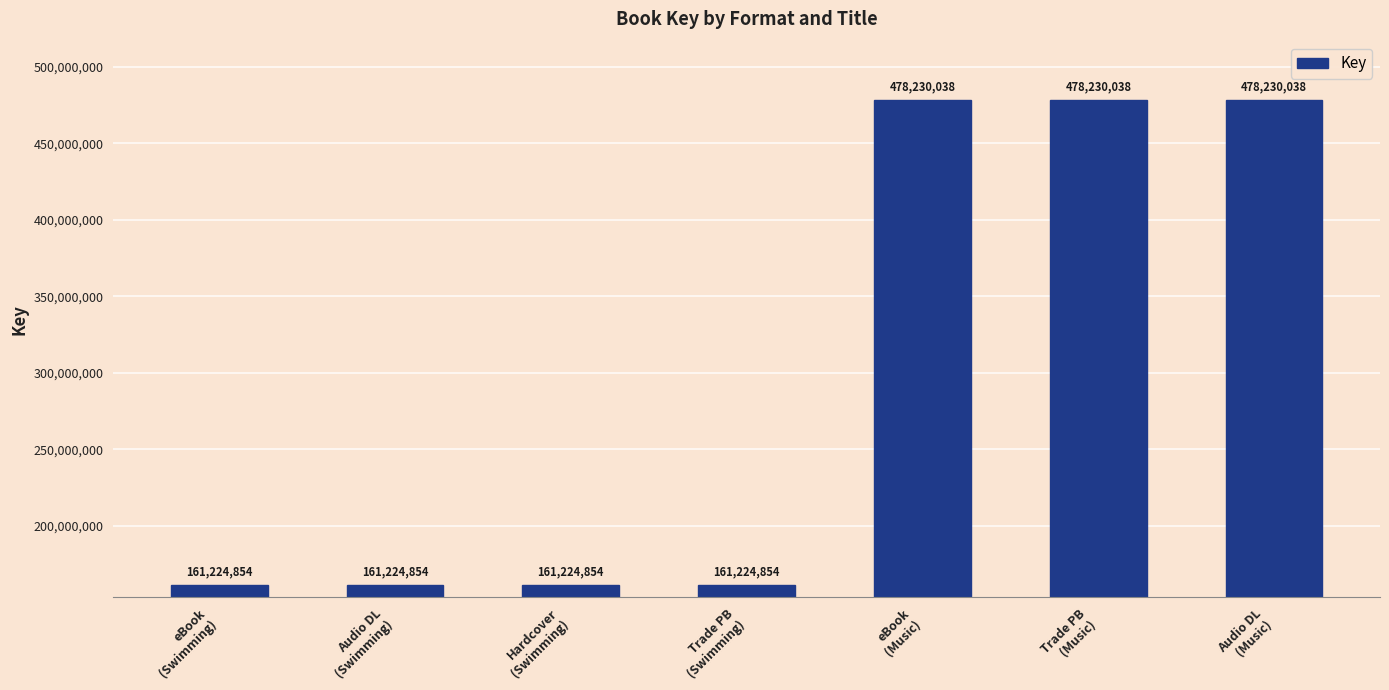

Count the values in the range 161224854 to 478230038.

7